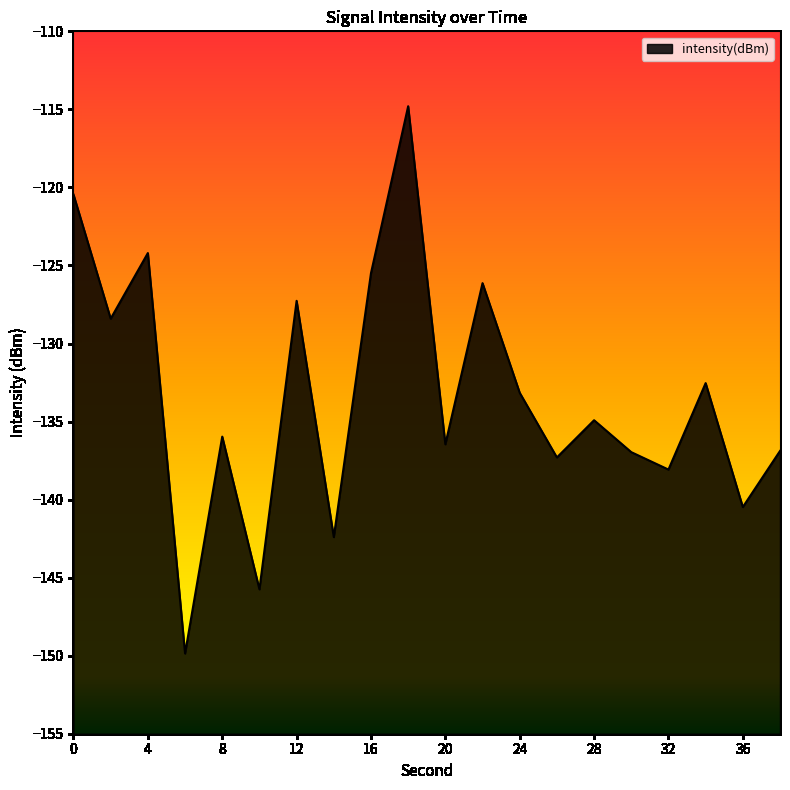

How many values are below -134?

11